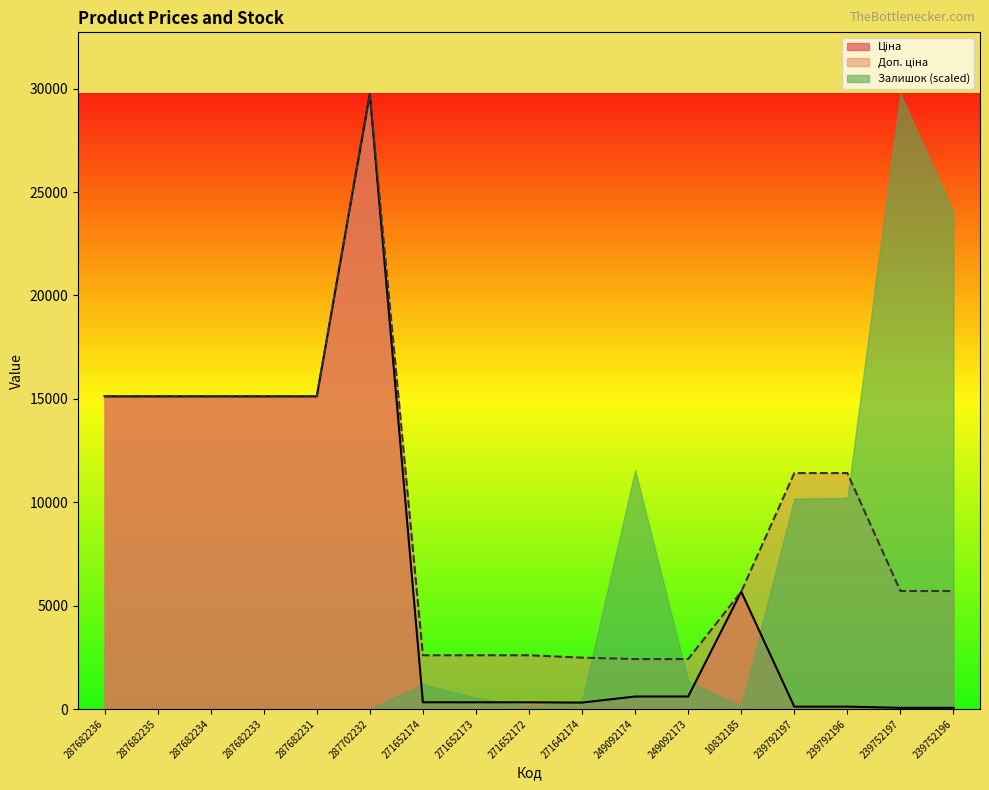

Which series changed the most between 287682234 and 239792197?

Ціна